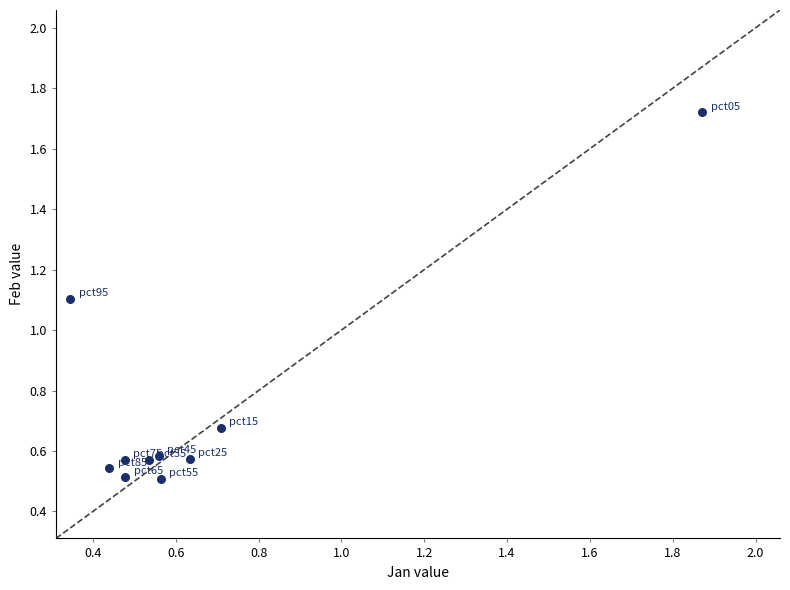

What Y value in the scatter plot is closest to 1?

1.1